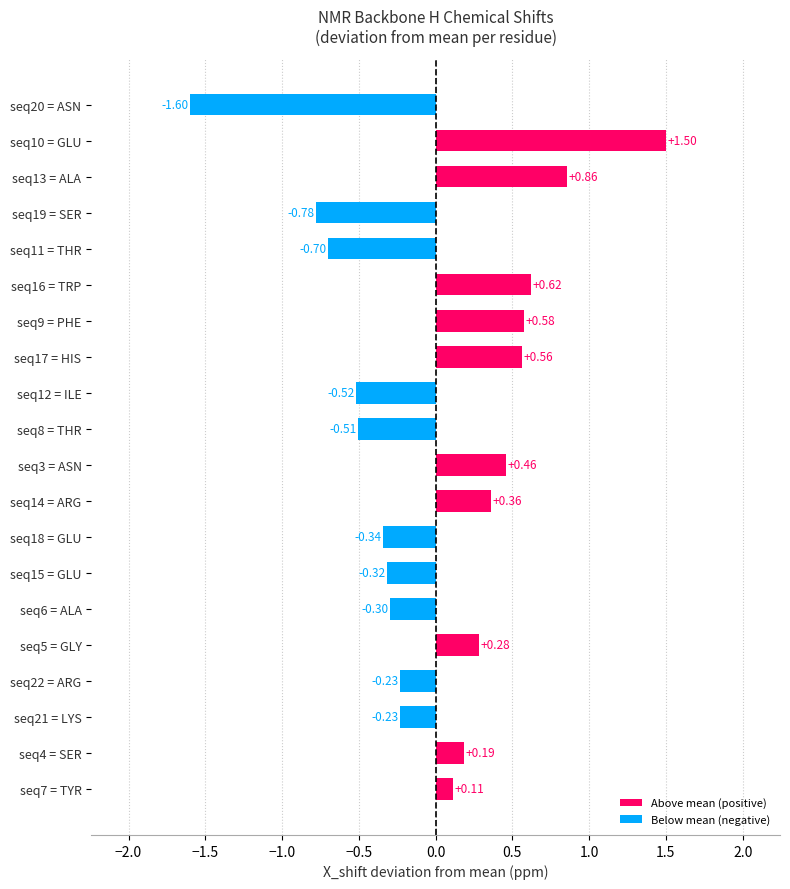

How many values are below zero?

10